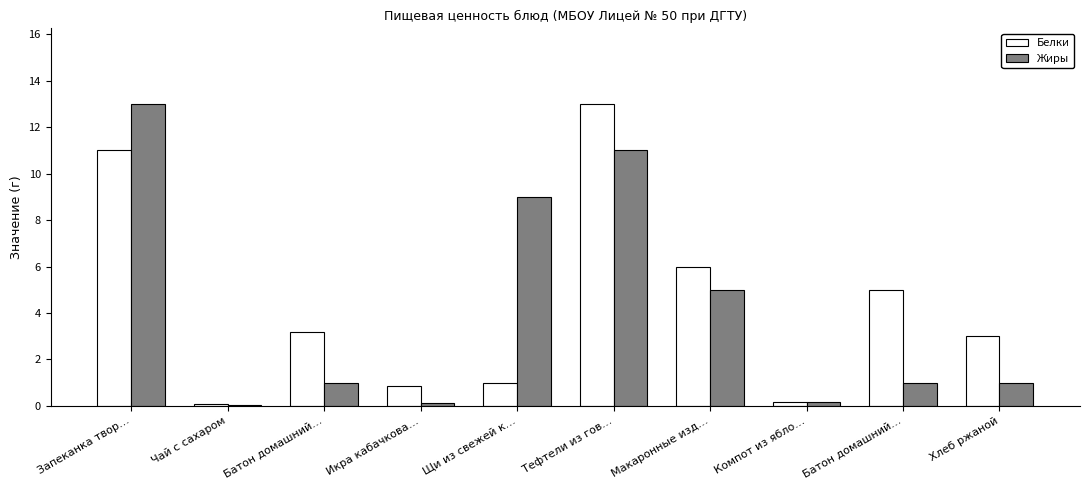

What are all the series names shown in the legend?

Белки, Жиры